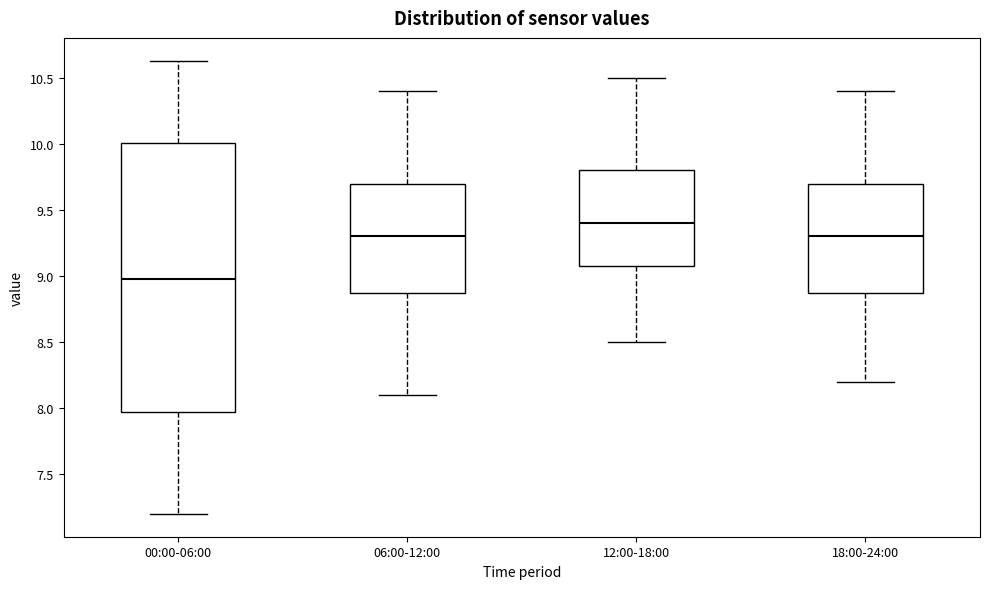

Which box's median line is the highest?

12:00-18:00